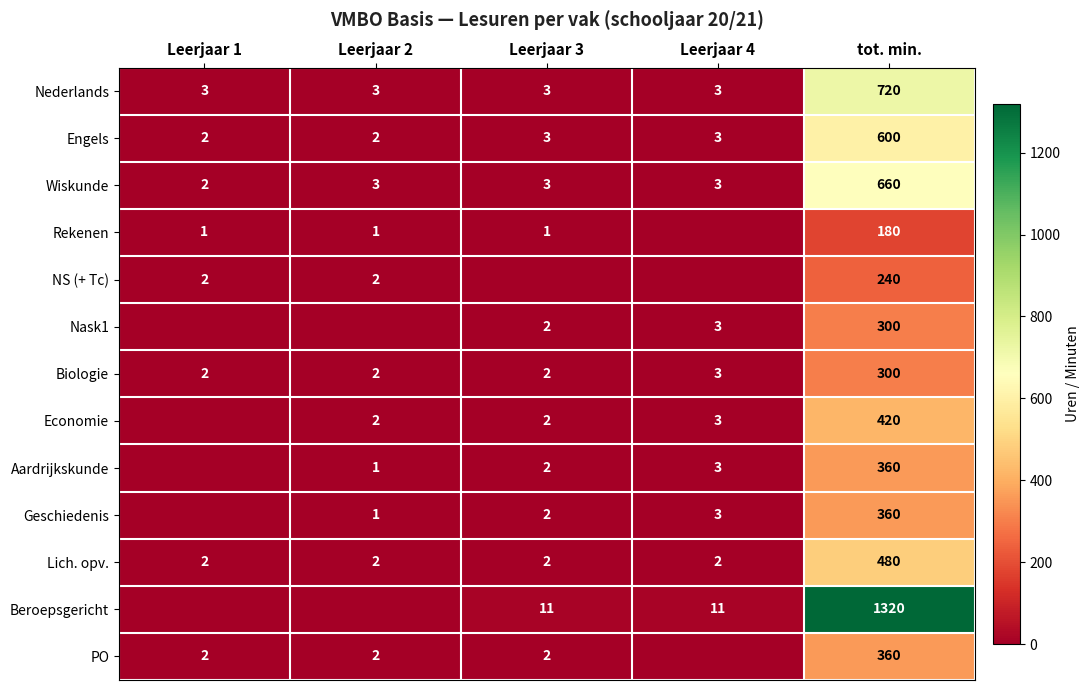

True or false: Nederlands has a value of 1 at Leerjaar 3.

False